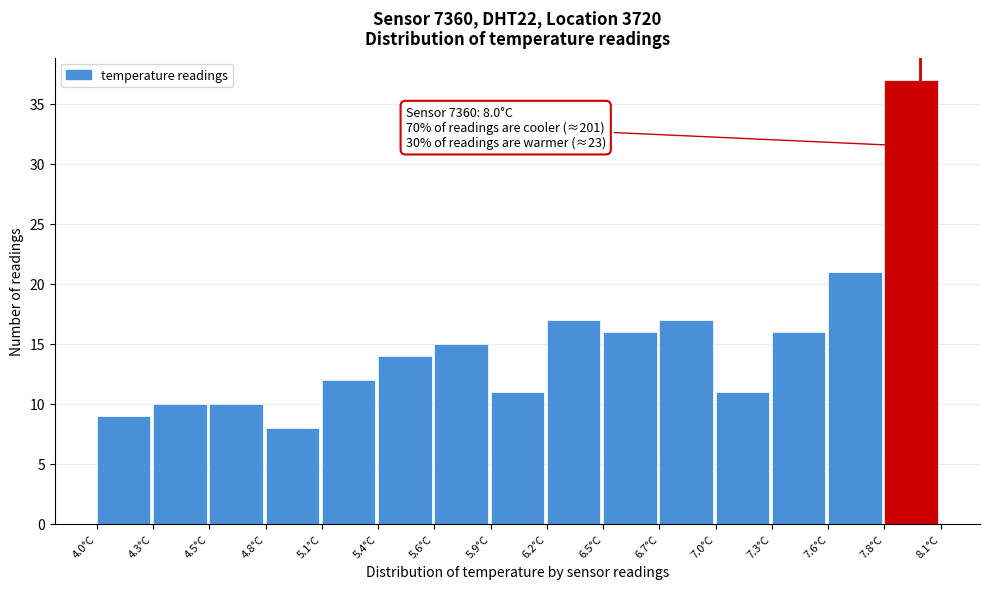

Reading left to right, extract all data points from this chart.

9	10	10	8	12	14	15	11	17	16	17	11	16	21	37